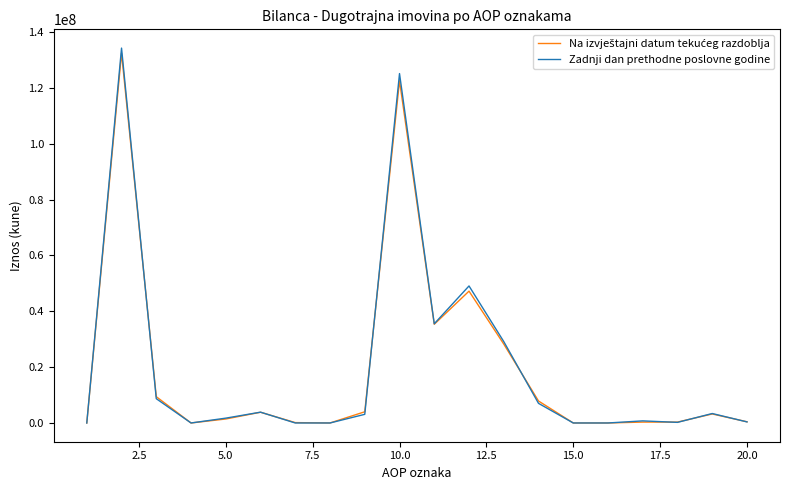

Which series has the widest spread of values?

Zadnji dan prethodne poslovne godine